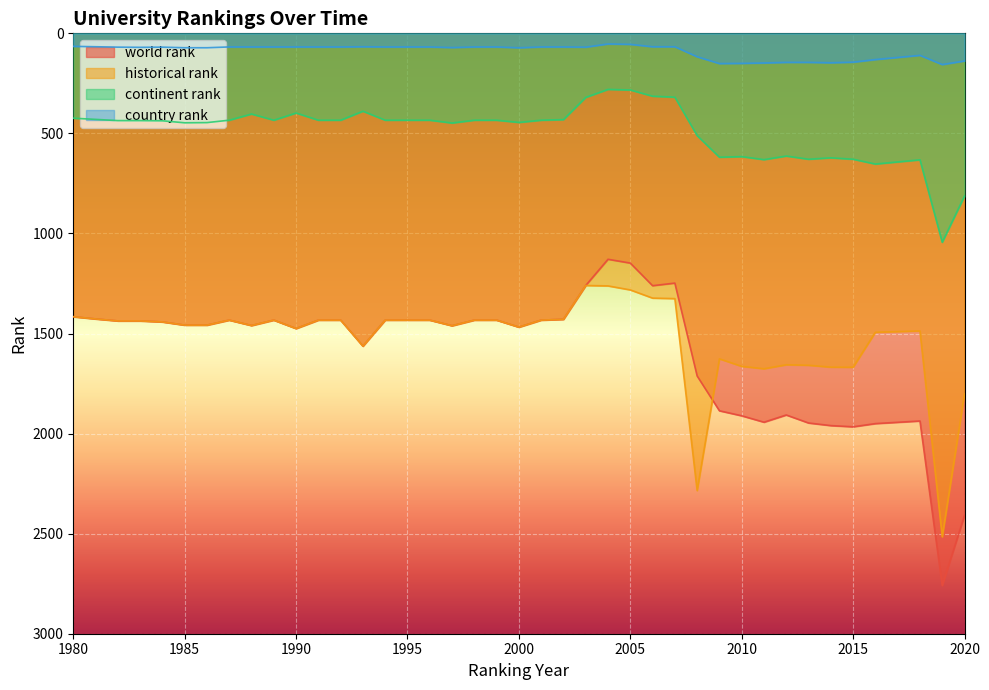

True or false: historical rank and continent rank cross at least once.

False